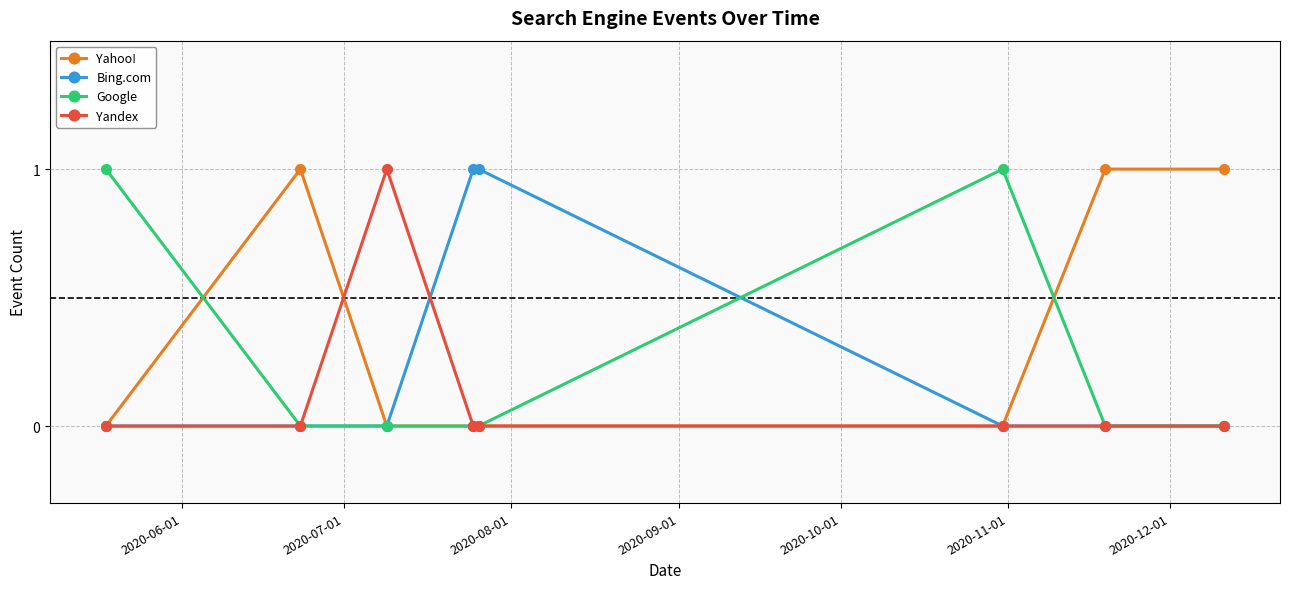

Reading right to left, extract all data points from this chart.

Yahoo!: 1	1	0	0	0	0	1	0
Bing.com: 0	0	0	1	1	0	0	0
Google: 0	0	1	0	0	0	0	1
Yandex: 0	0	0	0	0	1	0	0